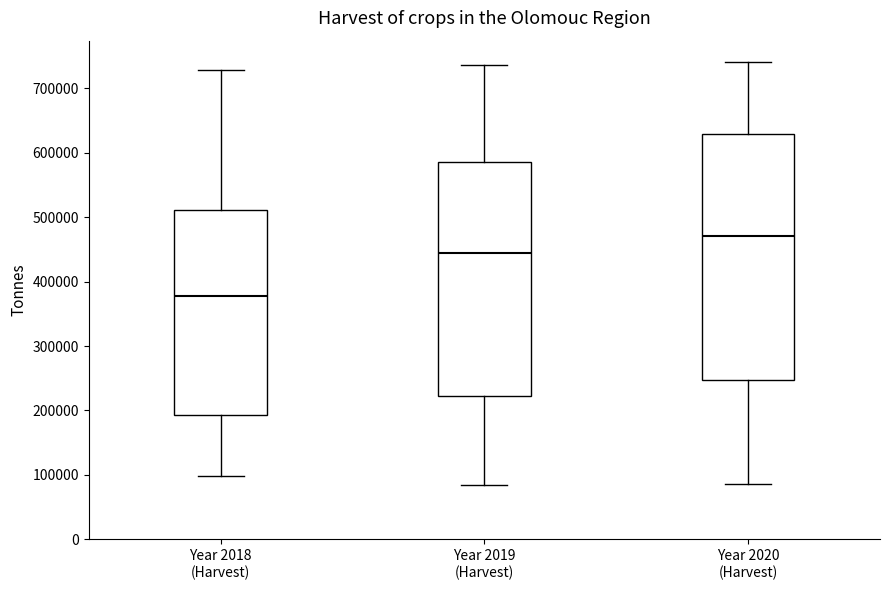

Which box's median line is the lowest?

Year 2018 (Harvest)